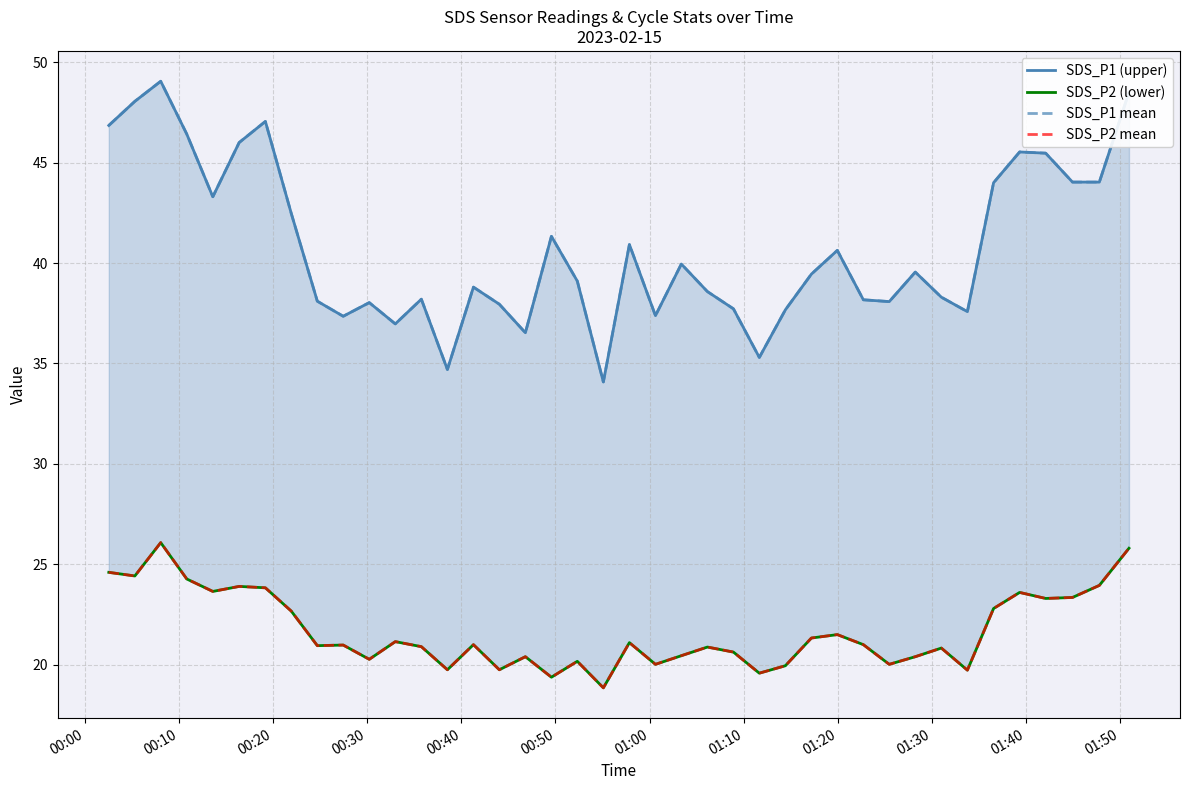

What are all the series names shown in the legend?

SDS_P1 (upper), SDS_P2 (lower), SDS_P1 mean, SDS_P2 mean